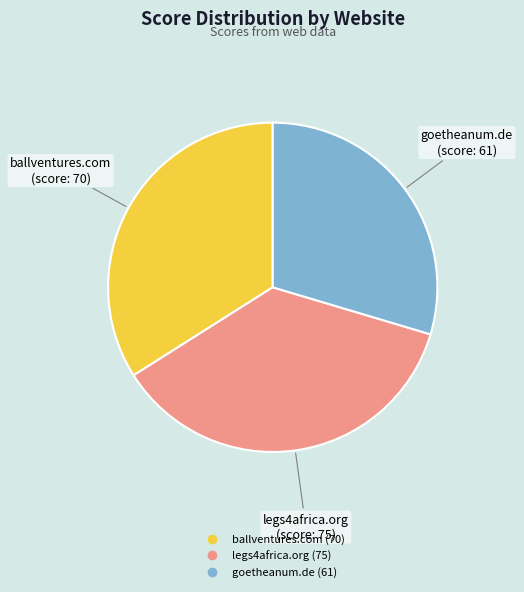

Which category has the smallest portion of the pie?

goetheanum.de